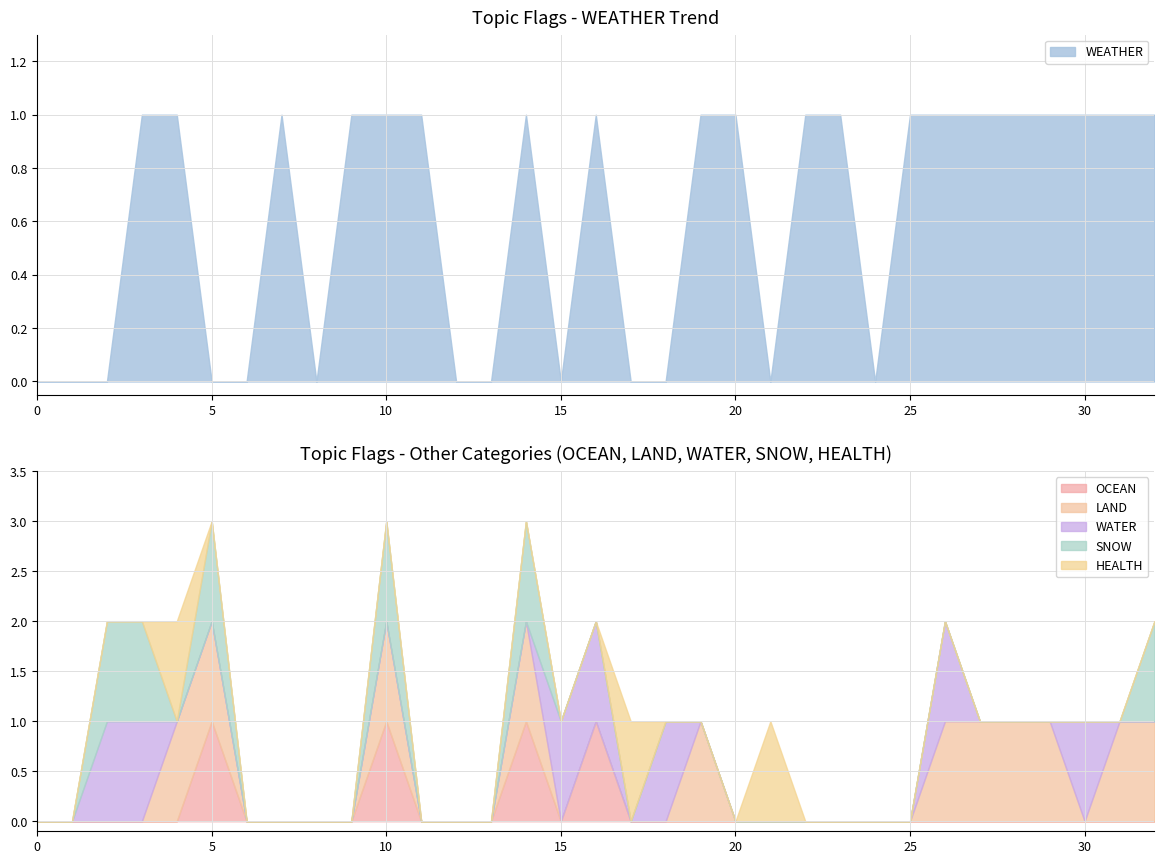

Reading right to left, extract all data points from this chart.

WEATHER: 1	1	1	1	1	1	1	1	0	1	1	0	1	1	0	0	1	0	1	0	0	1	1	1	0	1	0	0	1	1	0	0	0
OCEAN: 0	0	0	0	0	0	0	0	0	0	0	0	0	0	0	0	1	0	1	0	0	0	1	0	0	0	0	1	0	0	0	0	0
LAND: 1	1	0	1	1	1	1	0	0	0	0	0	0	1	0	0	0	0	1	0	0	0	1	0	0	0	0	1	1	0	0	0	0
WATER: 0	0	1	0	0	0	1	0	0	0	0	0	0	0	1	0	1	1	0	0	0	0	0	0	0	0	0	0	0	1	1	0	0
SNOW: 1	0	0	0	0	0	0	0	0	0	0	0	0	0	0	0	0	0	1	0	0	0	1	0	0	0	0	1	0	1	1	0	0
HEALTH: 0	0	0	0	0	0	0	0	0	0	0	1	0	0	0	1	0	0	0	0	0	0	0	0	0	0	0	0	1	0	0	0	0